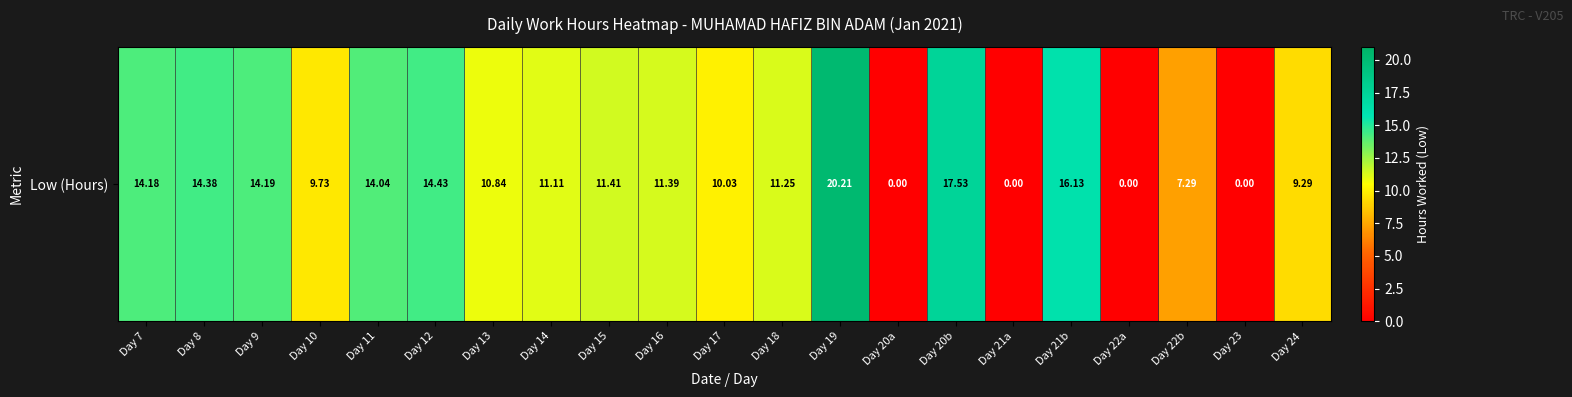

What is the sum of all values?

217.4